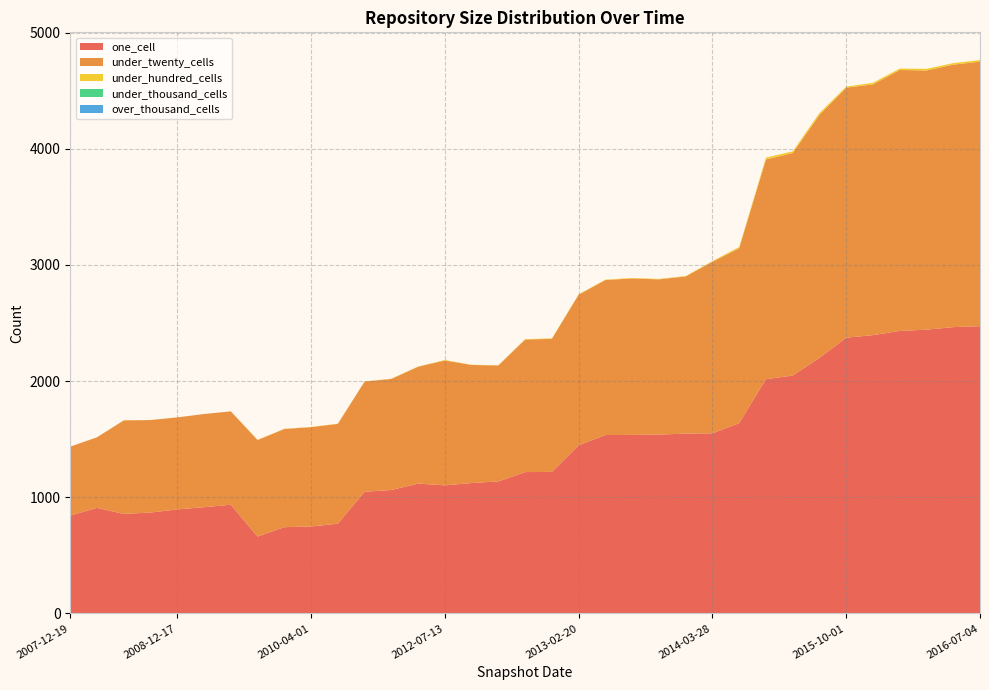

Reading left to right, extract all data points from this chart.

one_cell: 843	909	857	869	896	915	936	662	743	749	773	1048	1063	1118	1103	1123	1137	1217	1219	1448	1536	1537	1540	1548	1551	1638	2017	2048	2200	2374	2396	2432	2443	2465	2473
under_twenty_cells: 593	608	805	796	792	802	804	831	845	855	859	948	956	1006	1075	1016	998	1141	1145	1296	1334	1347	1336	1353	1477	1506	1891	1915	2092	2152	2158	2246	2231	2259	2277
under_hundred_cells: 0	0	1	1	0	0	0	2	2	2	2	2	2	2	4	2	2	4	4	4	4	4	4	4	5	11	16	15	16	9	14	12	14	13	14
under_thousand_cells: 0	0	0	0	0	0	0	0	0	0	0	0	0	0	0	0	0	0	0	0	0	0	0	0	0	0	0	0	0	0	0	0	0	0	0
over_thousand_cells: 0	0	0	0	0	0	0	0	0	0	0	0	0	0	0	0	0	0	0	0	0	0	0	0	0	0	0	0	0	0	0	0	0	0	0